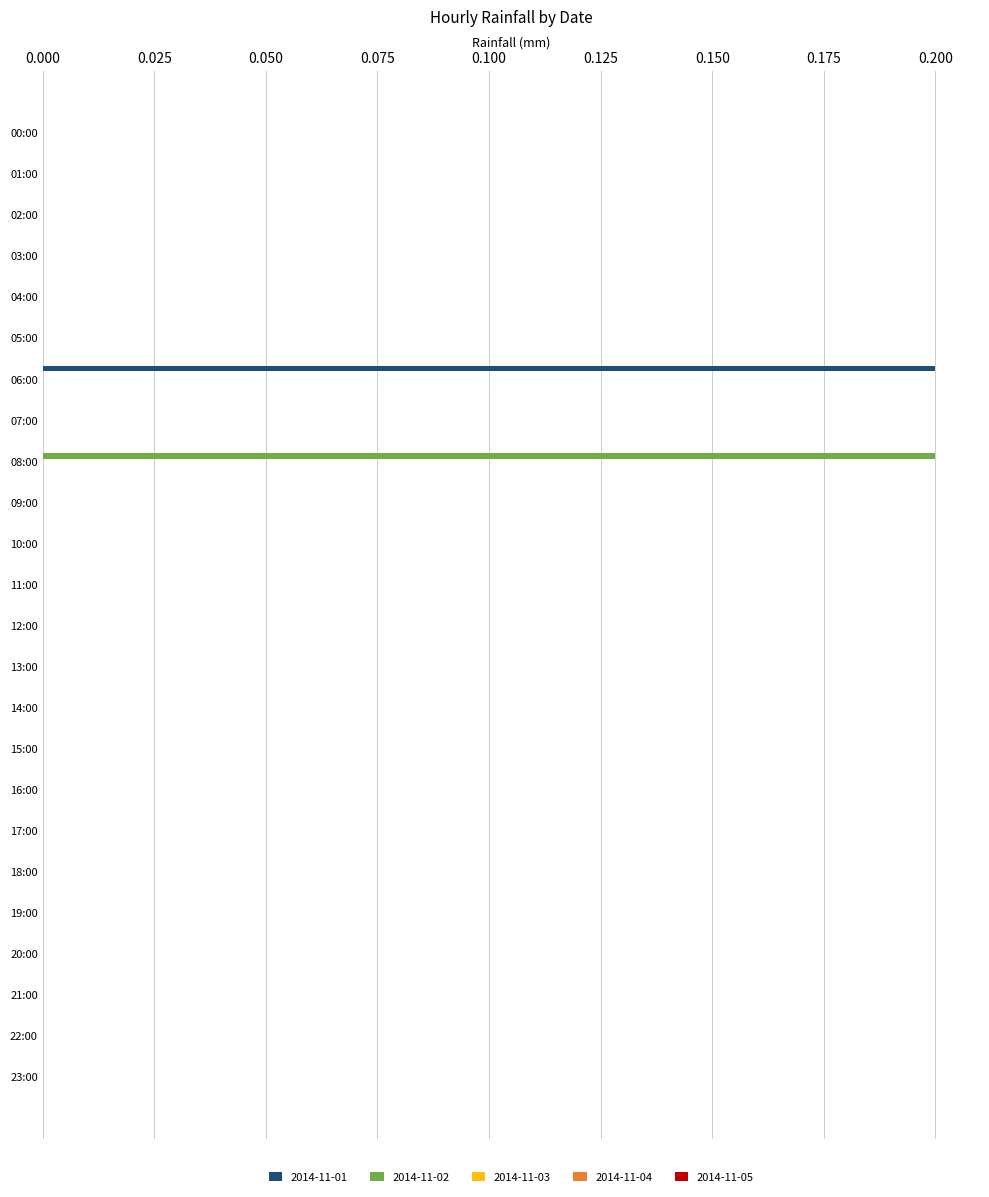

Is it true that 2014-11-02 equals 0.0 at 16:00?

True